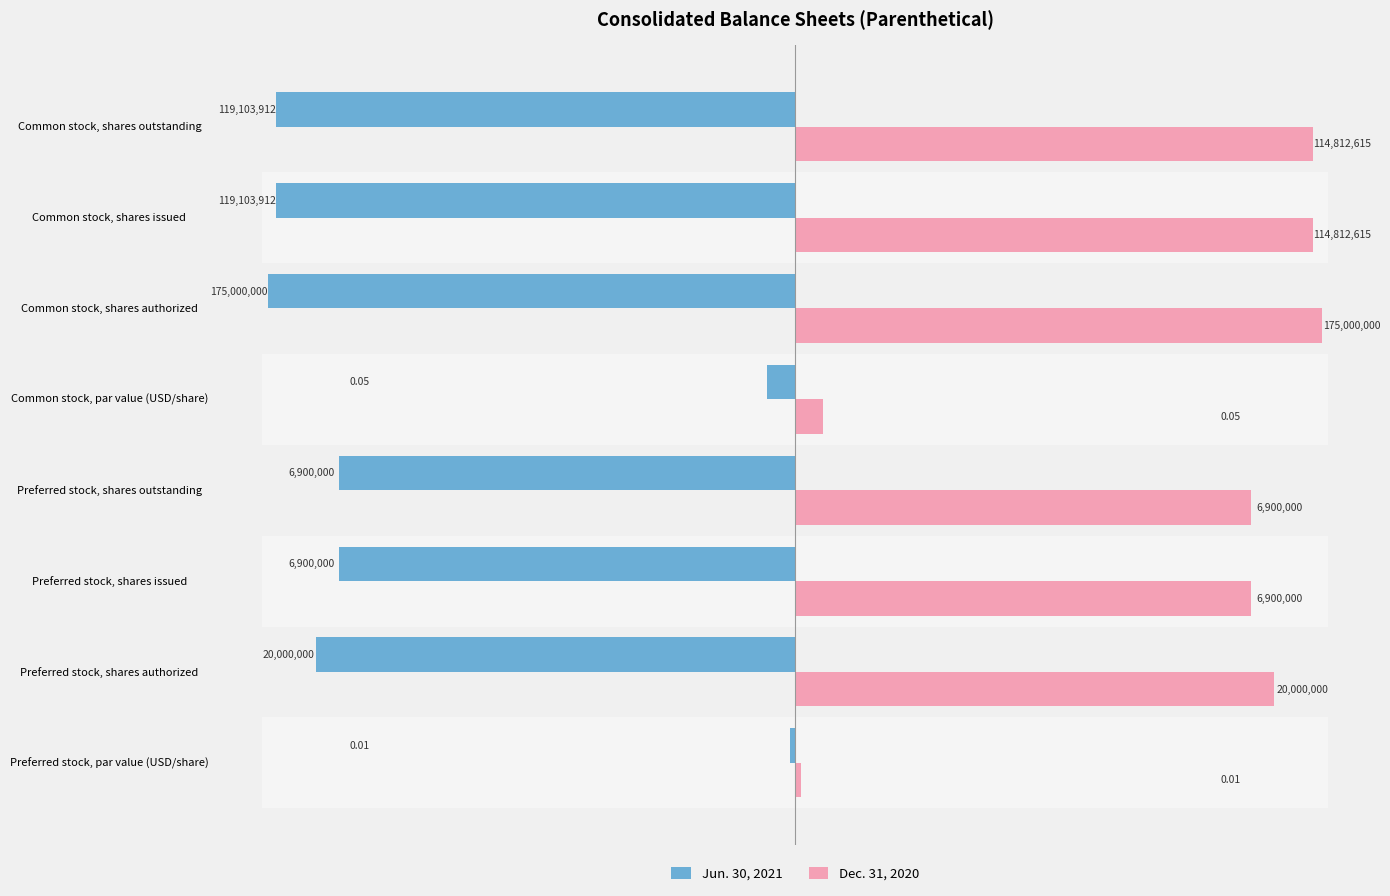

What is the value of the Dec. 31, 2020 bar at the 5th from the left?

0.1